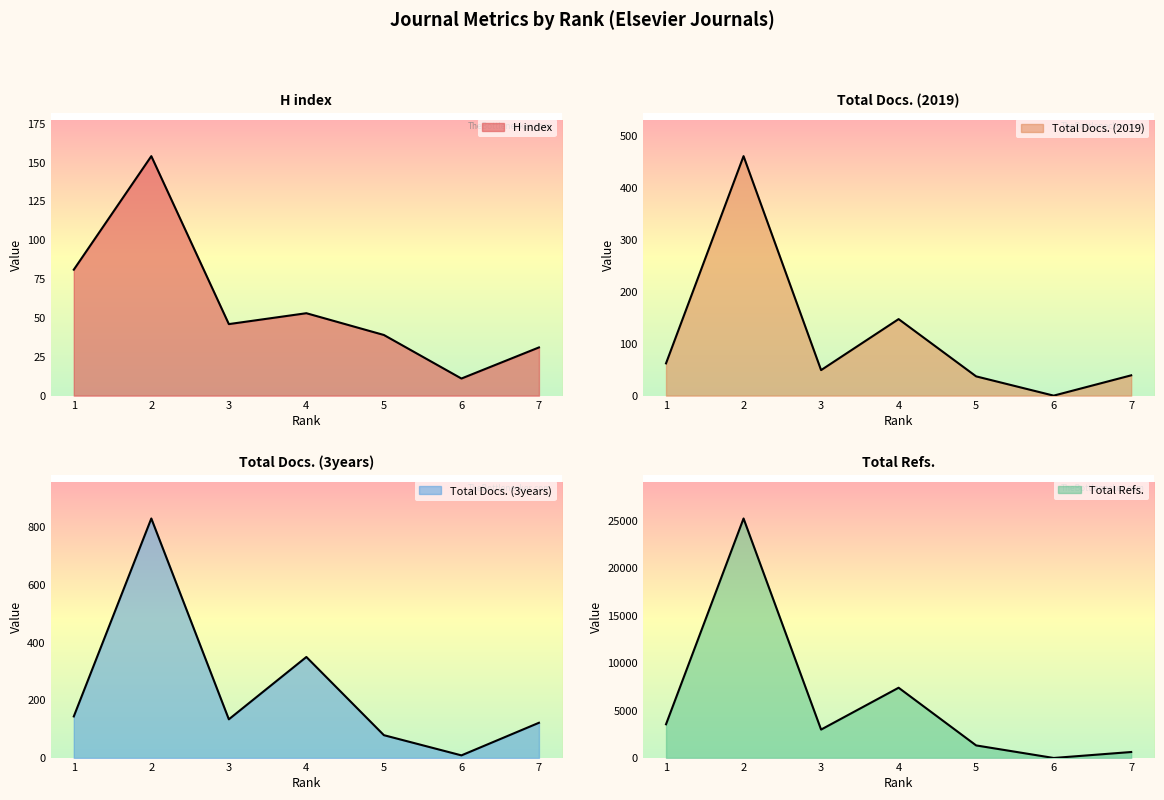

At which category does Total Docs. (2019) reach its first local valley?

3